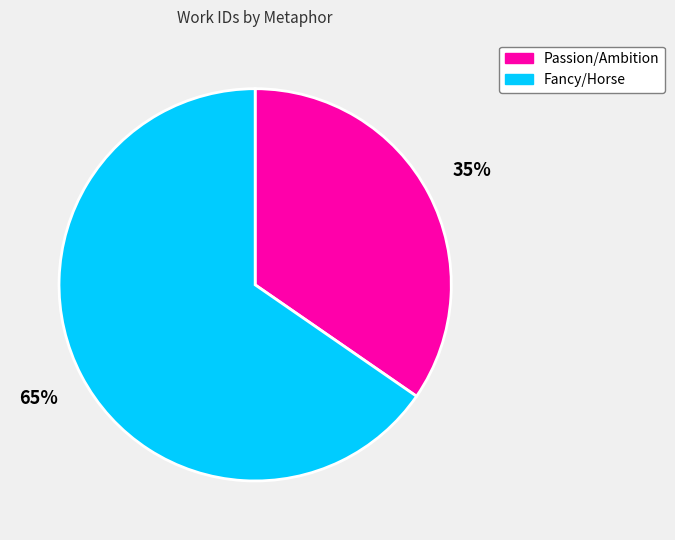

Is there a majority slice in this chart?

Yes